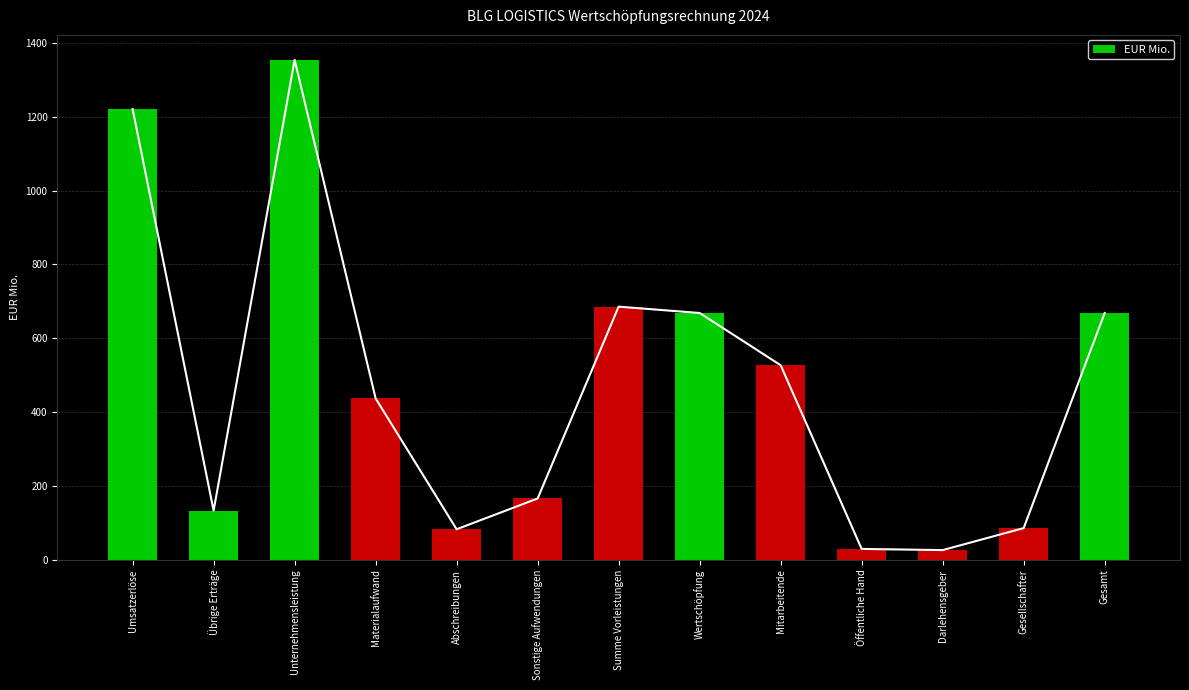

What is the change in value from Sonstige Aufwendungen to Summe Vorleistungen?

+519.5